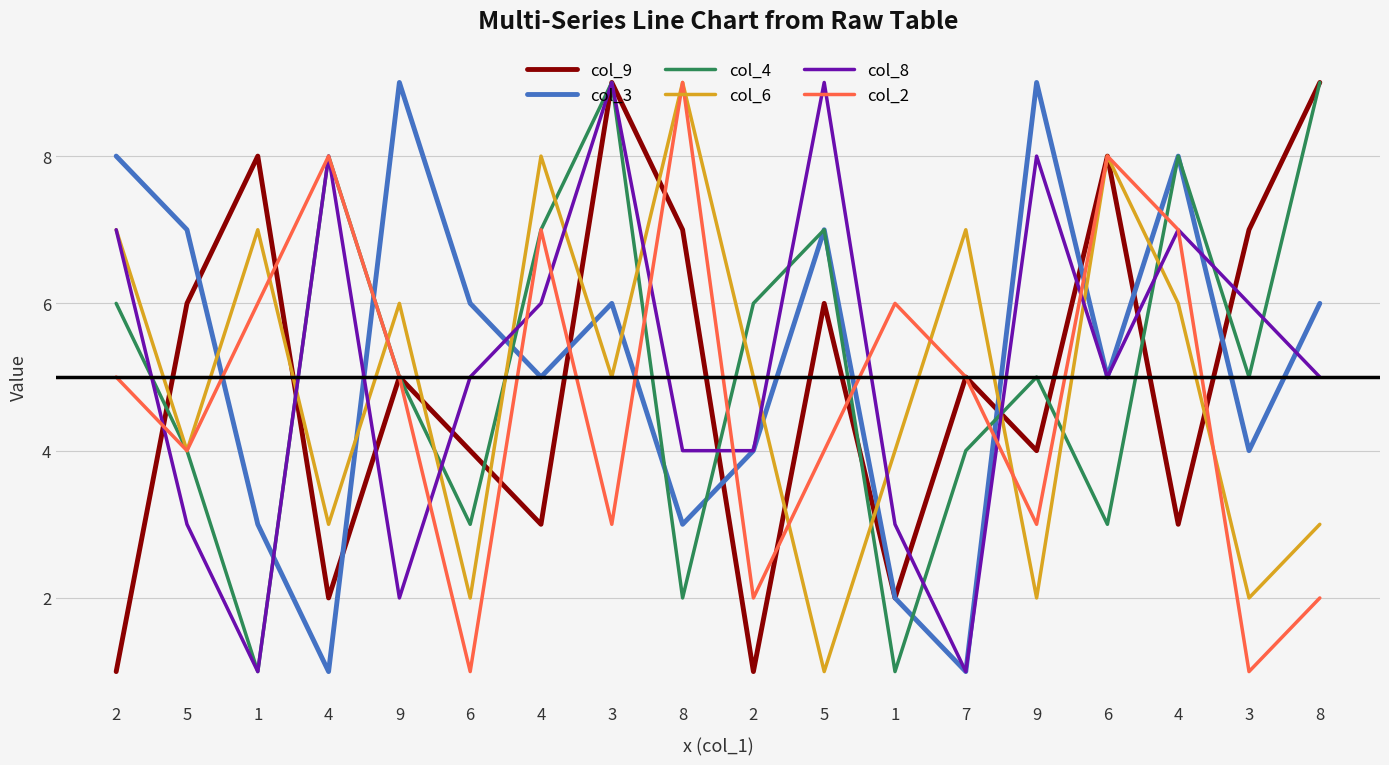

Rank the series by their maximum value, from highest to lowest.

col_9, col_3, col_4, col_6, col_8, col_2